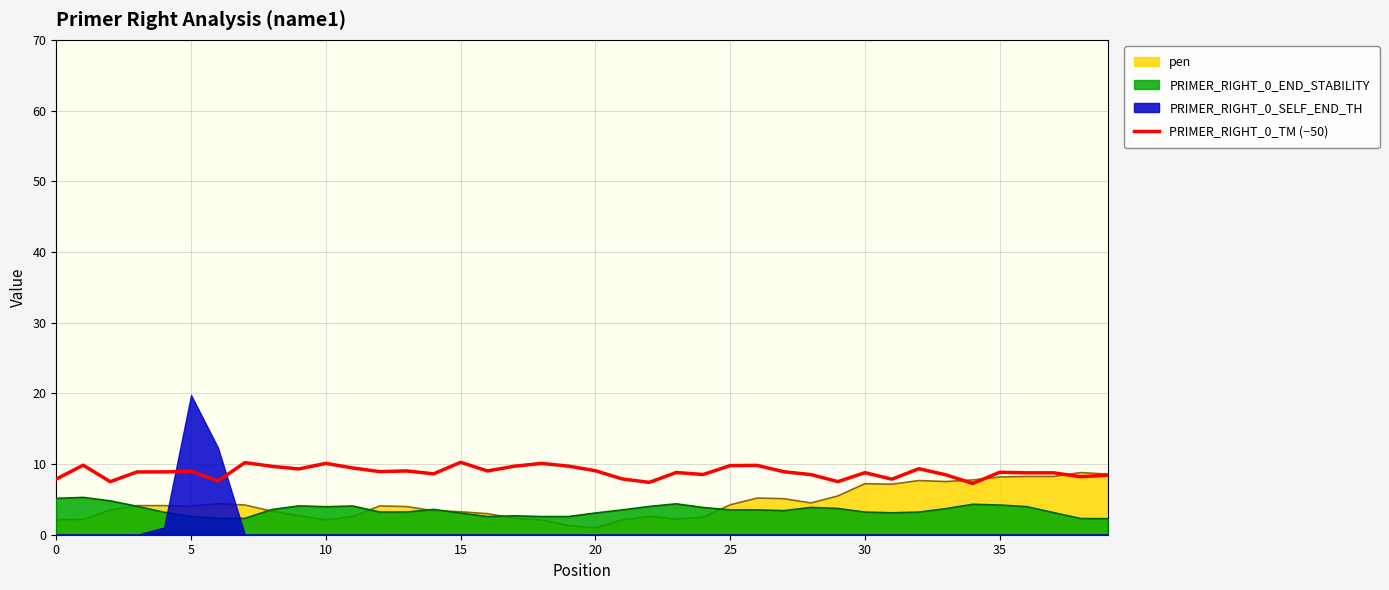

What is the difference between the second highest and second lowest values?

2.8